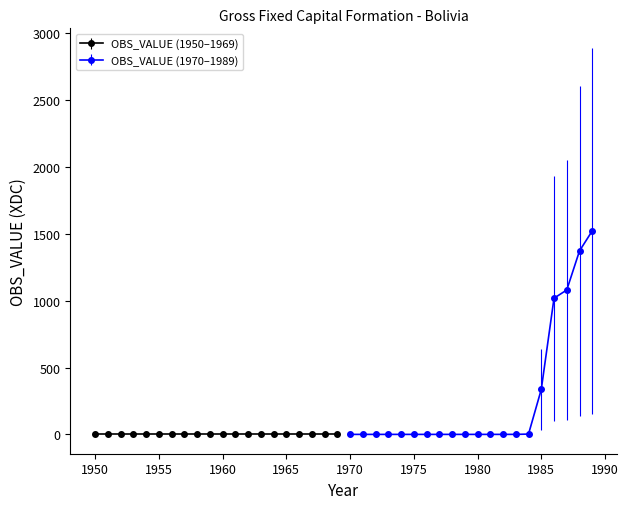

Is this an area chart (filled region under the line)?

No